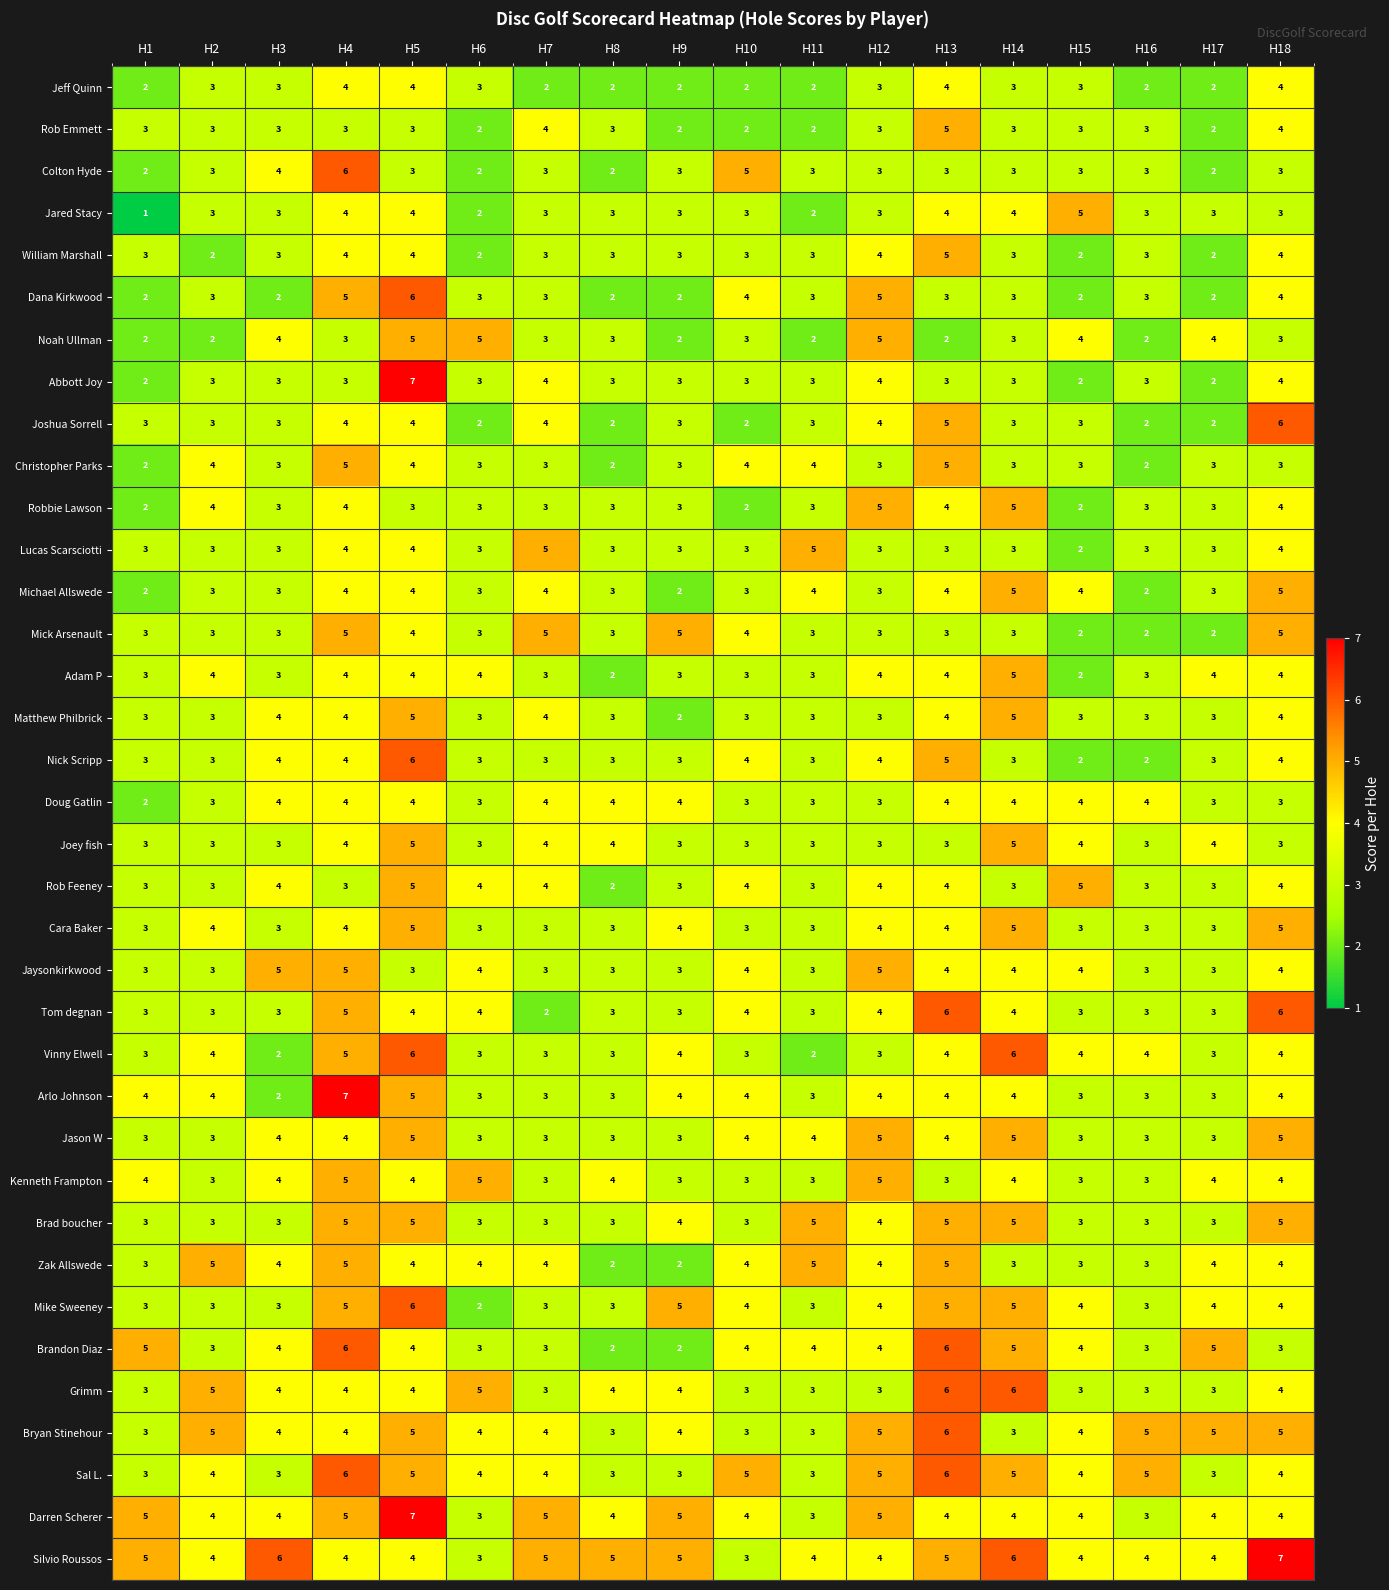

What is the highest value of the William Marshall series?

5